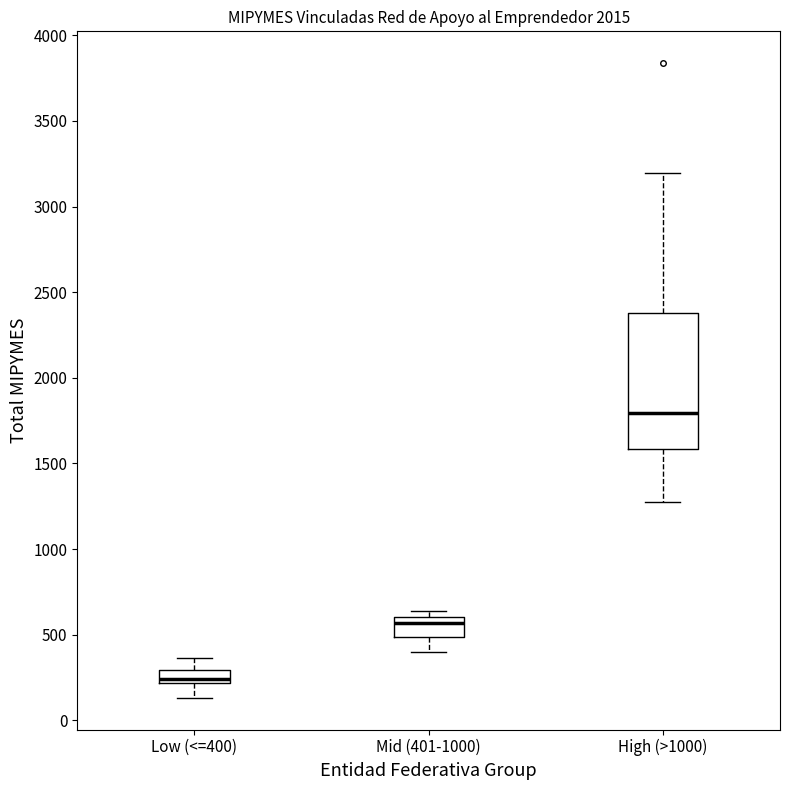

Where is the upper edge of the box for Mid (401-1000) on the y-axis? The values are not printed on the chart, so give them approximately, as read against the axis.

600